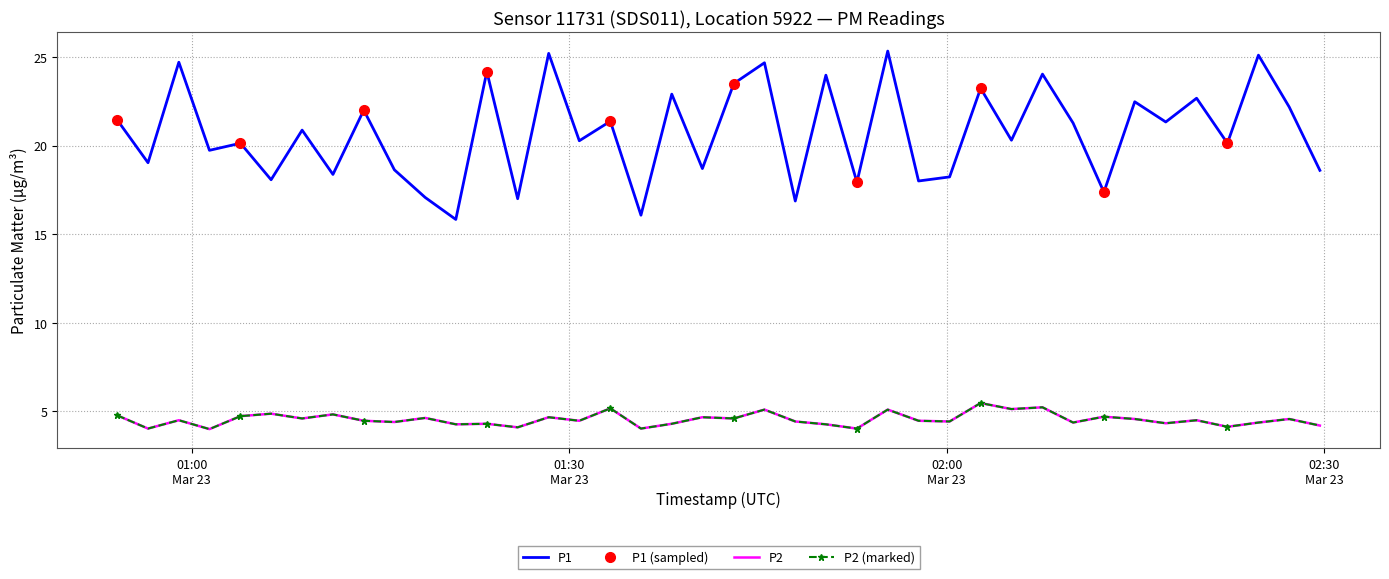

What is the greatest value displayed?

25.3